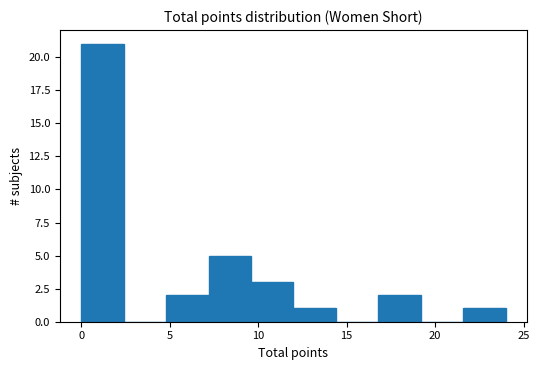

How tall is the bar that spans 21.6 to 24.0 on the x-axis? Neither the bar edges nor the heights are printed on the chart, so give them approximately, as read against the axes.

1